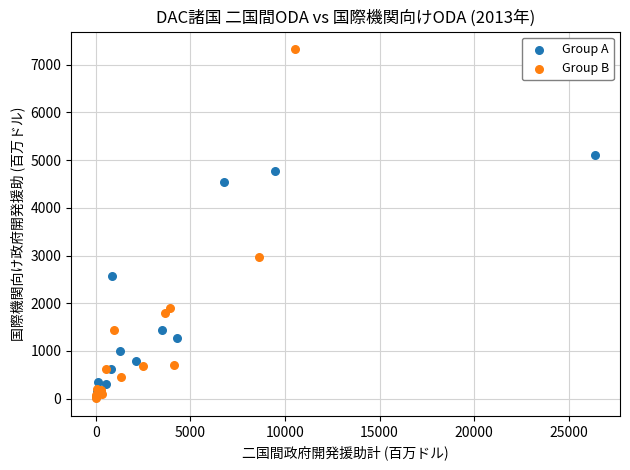

Which series has the widest spread of Y values?

Group B